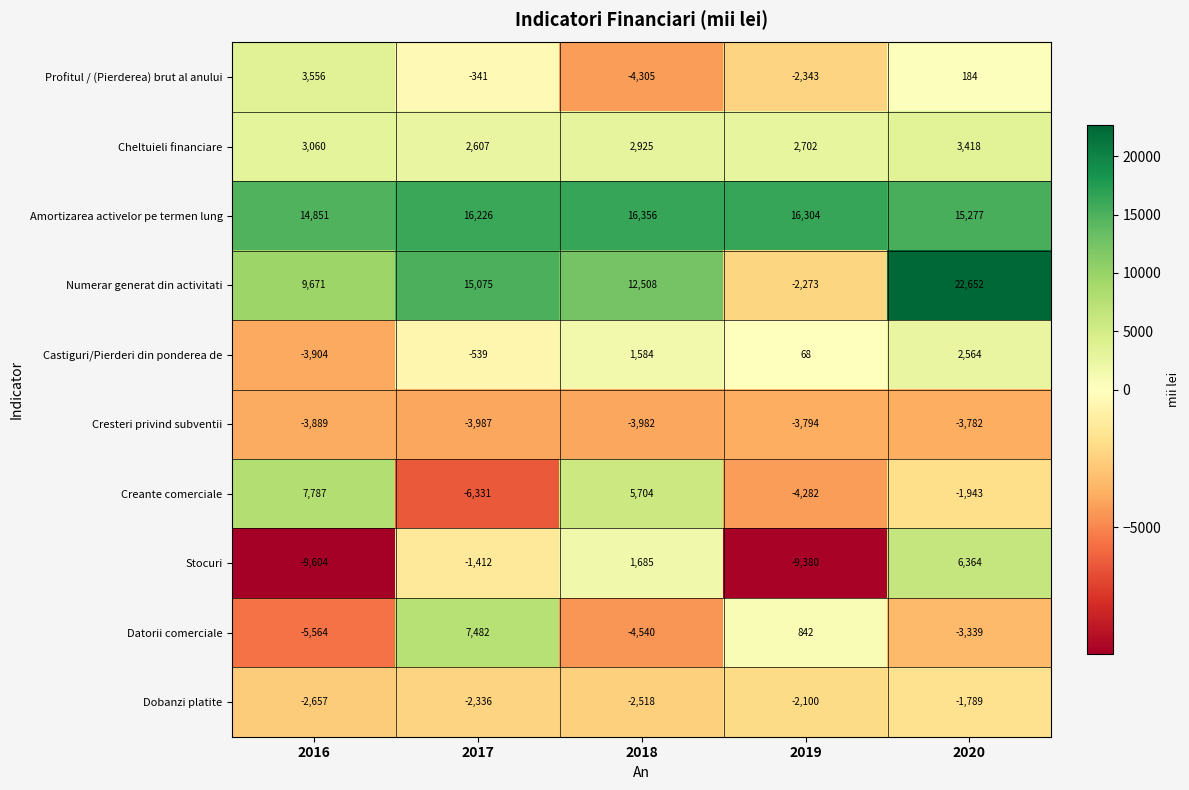

Which series has the largest total across all categories?

Amortizarea activelor pe termen lung